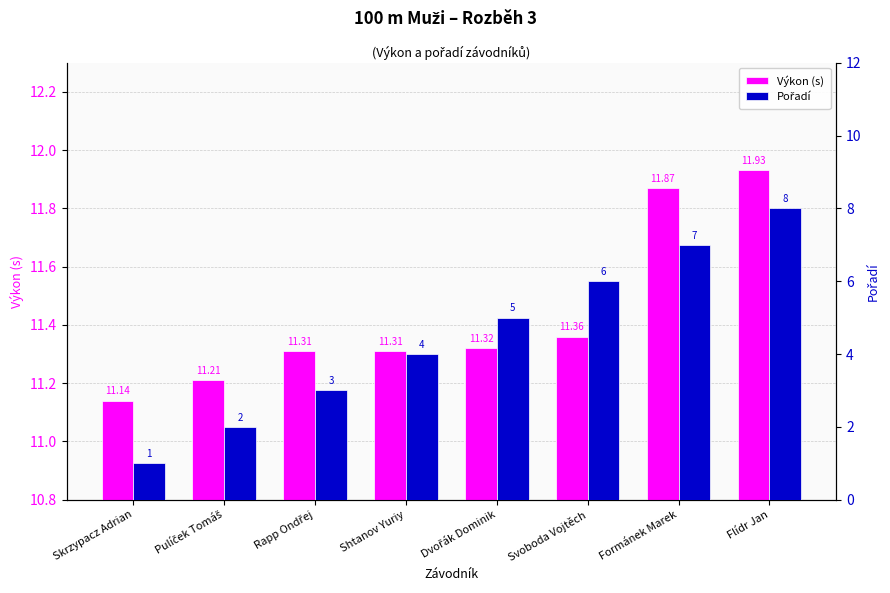

Does the chart contain any negative values?

No